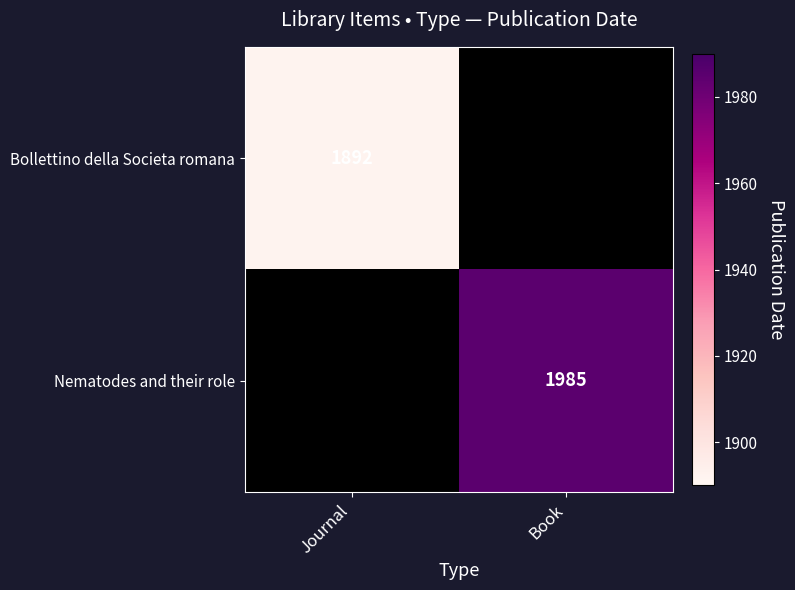

Count the number of categories in the chart.

2